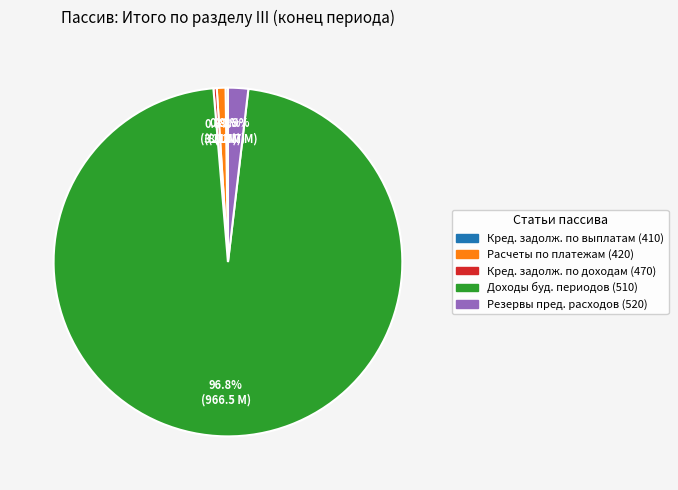

Is there a majority slice in this chart?

Yes